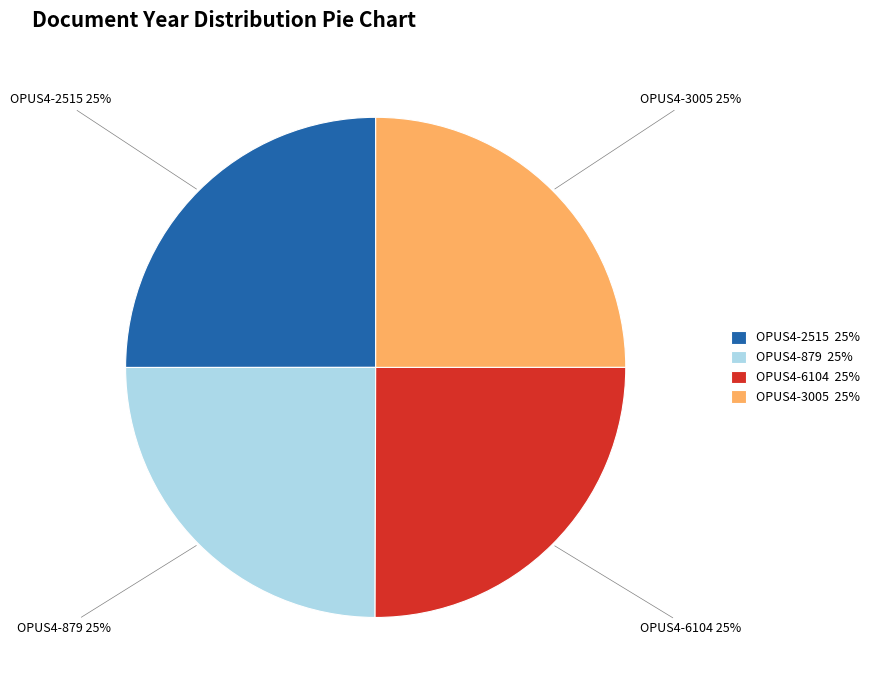

To the nearest percent, what is the average slice percentage?

25%